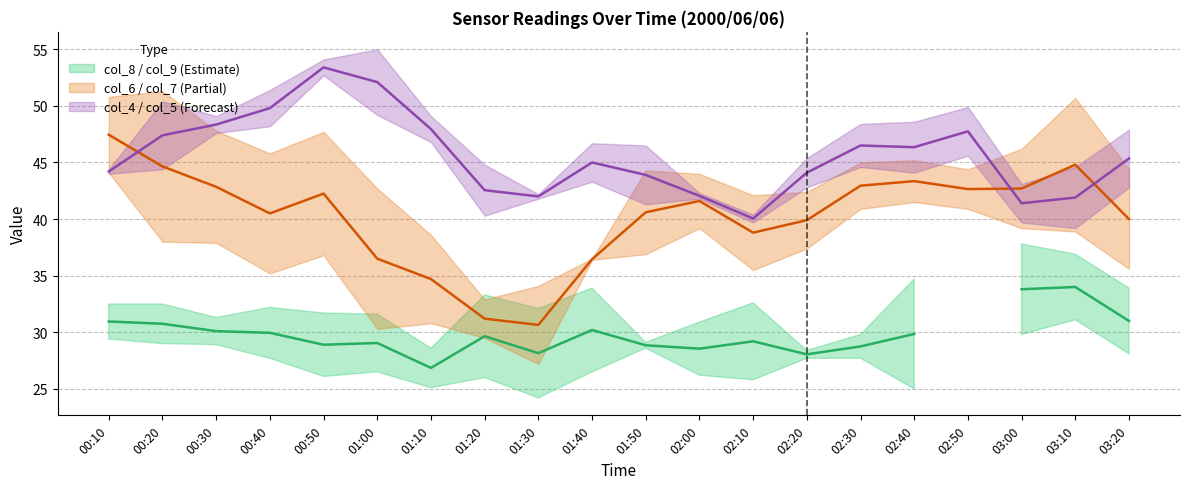

True or false: col_4 / col_5 (Forecast) (mid) has a value of 46.5 at 02:30.

True